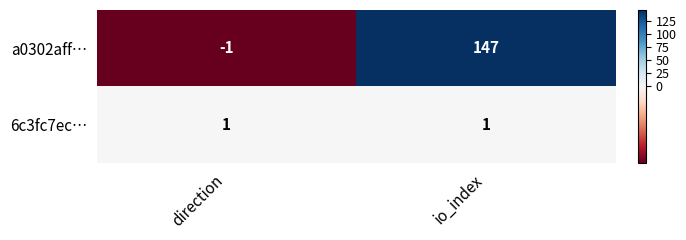

How many distinct data groups are displayed?

2